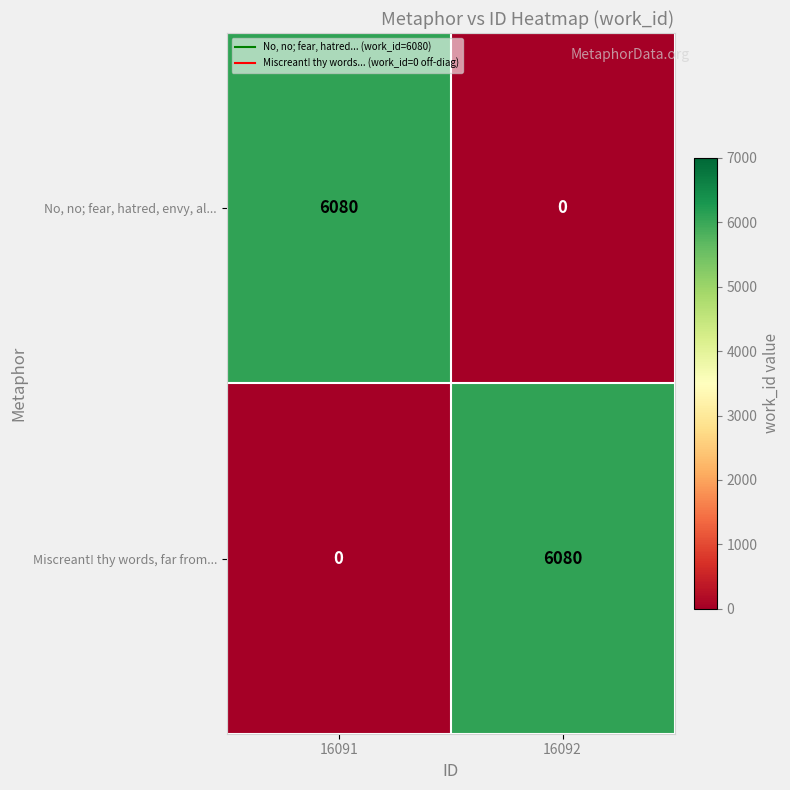

Reading left to right, transcribe all the data shown in this chart.

No, no; fear, hatred, envy, al...: 6080	0
Miscreant! thy words, far from...: 0	6080